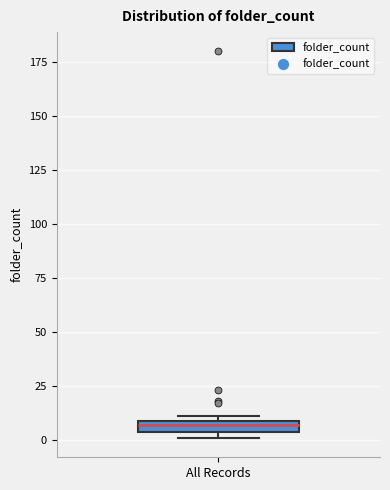

Where is the lower edge of the box for All Records on the y-axis? The values are not printed on the chart, so give them approximately, as read against the axis.

5